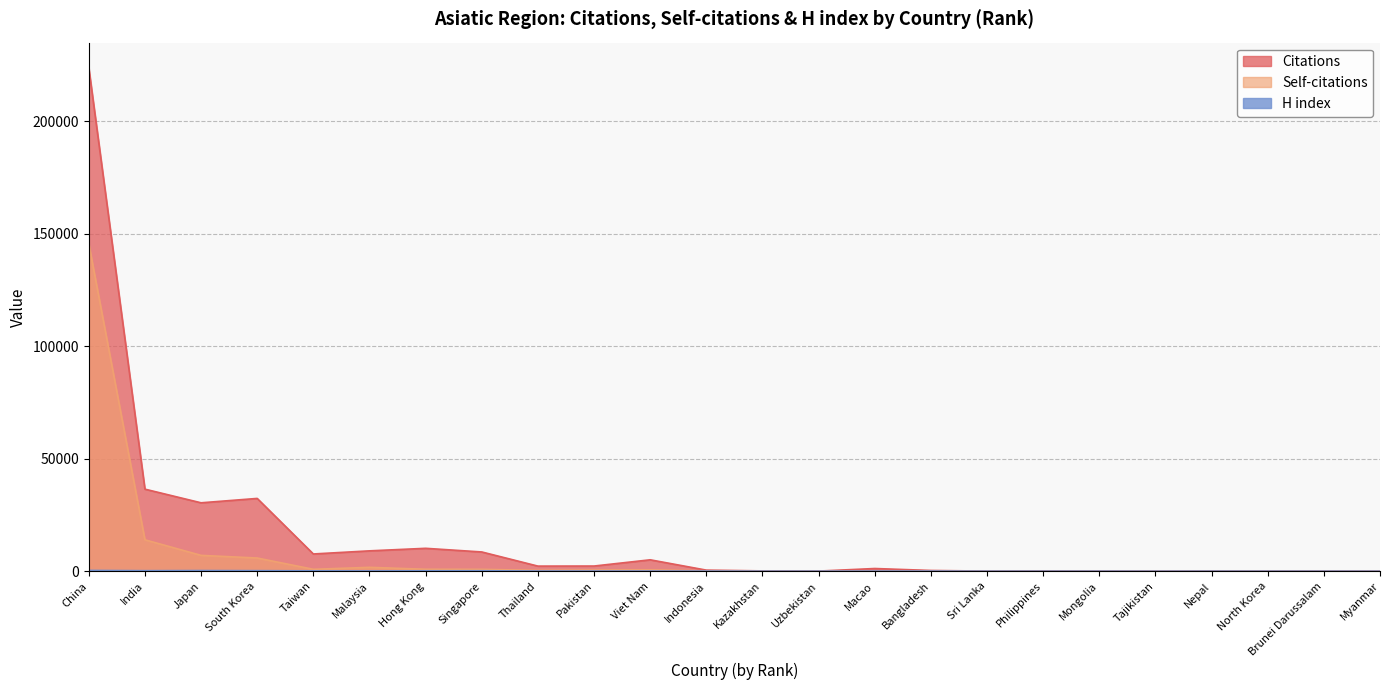

True or false: H index has more than 1 points higher than both neighbors.

True